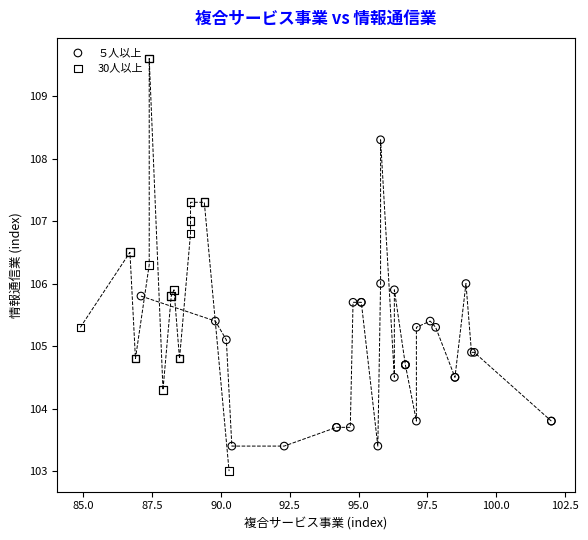

Which series contains the highest Y value?

30人以上